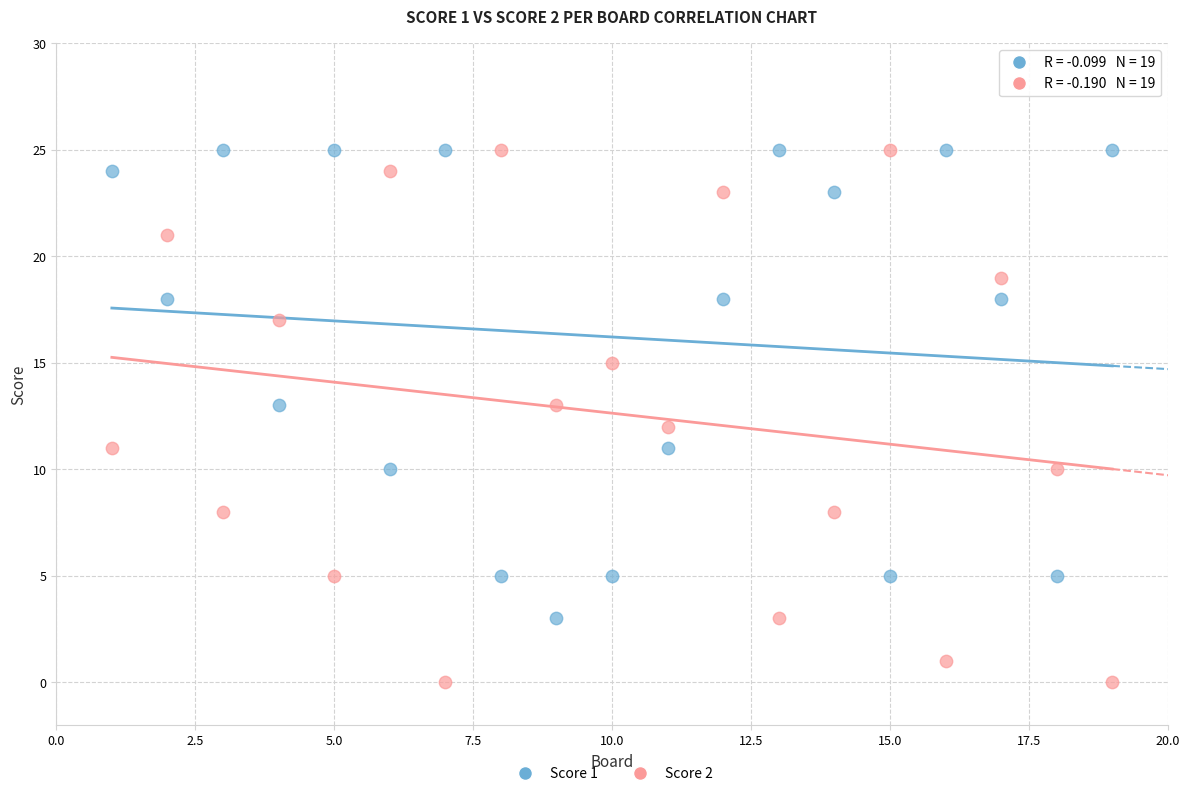

Which series reaches the minimum Y coordinate?

Score 2